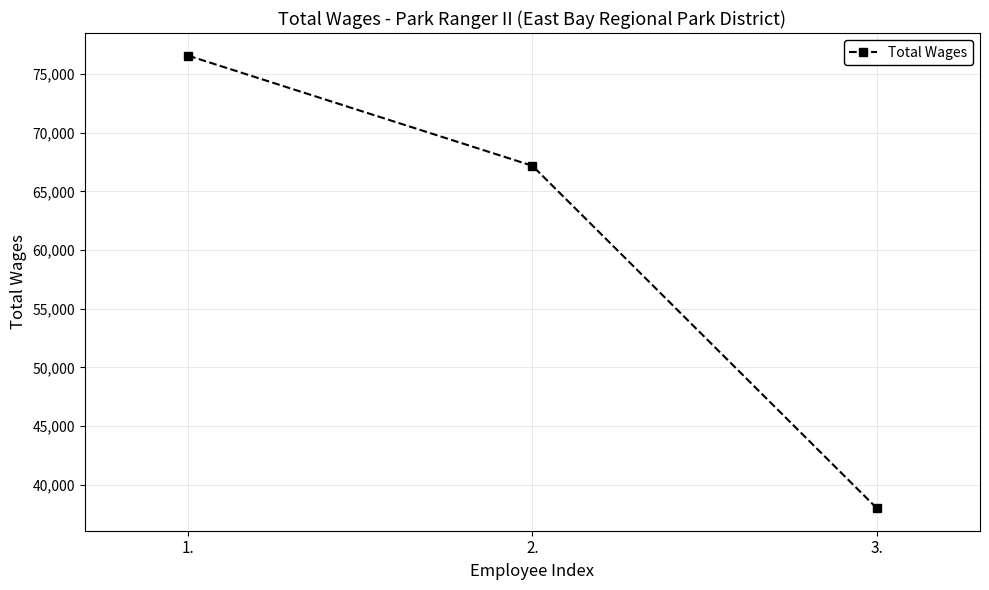

Read the value at 2., to the nearest 10.

67180